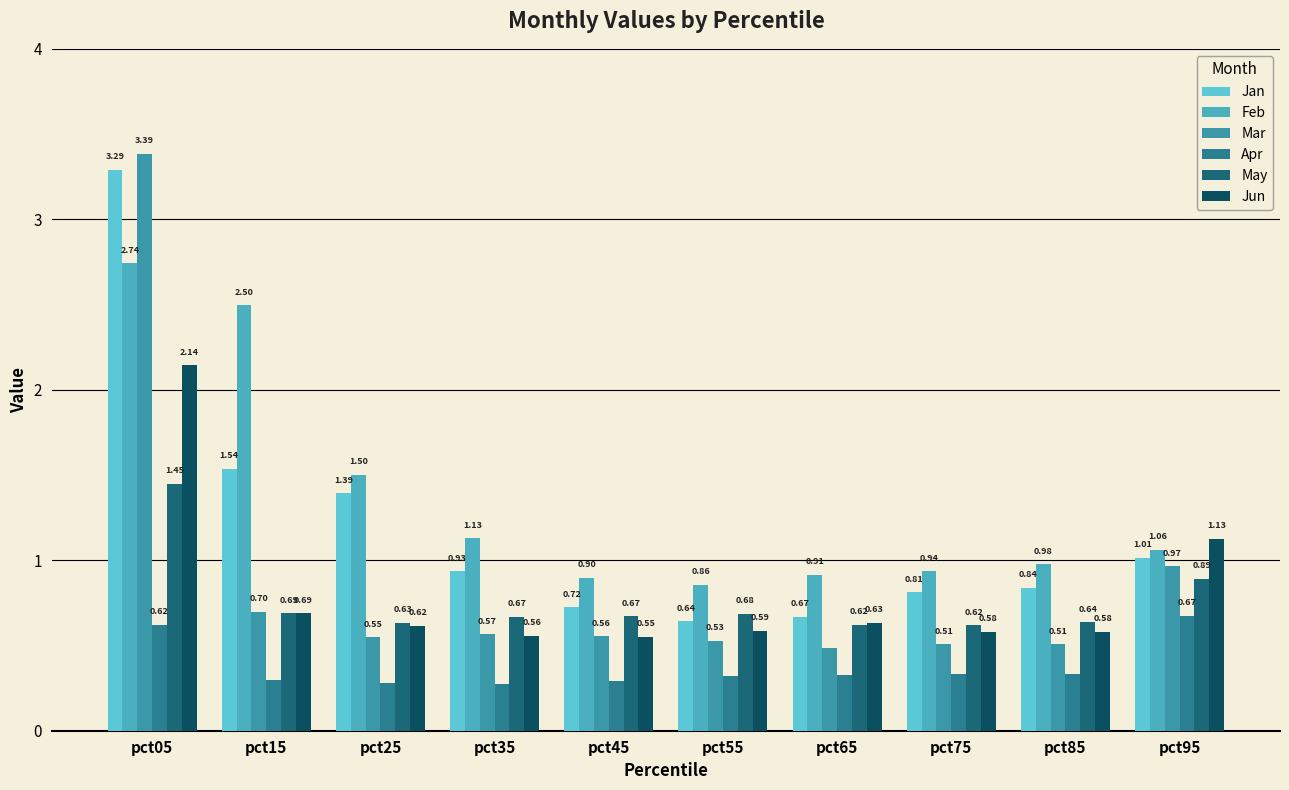

What value does the Jun series have at pct05?

2.1